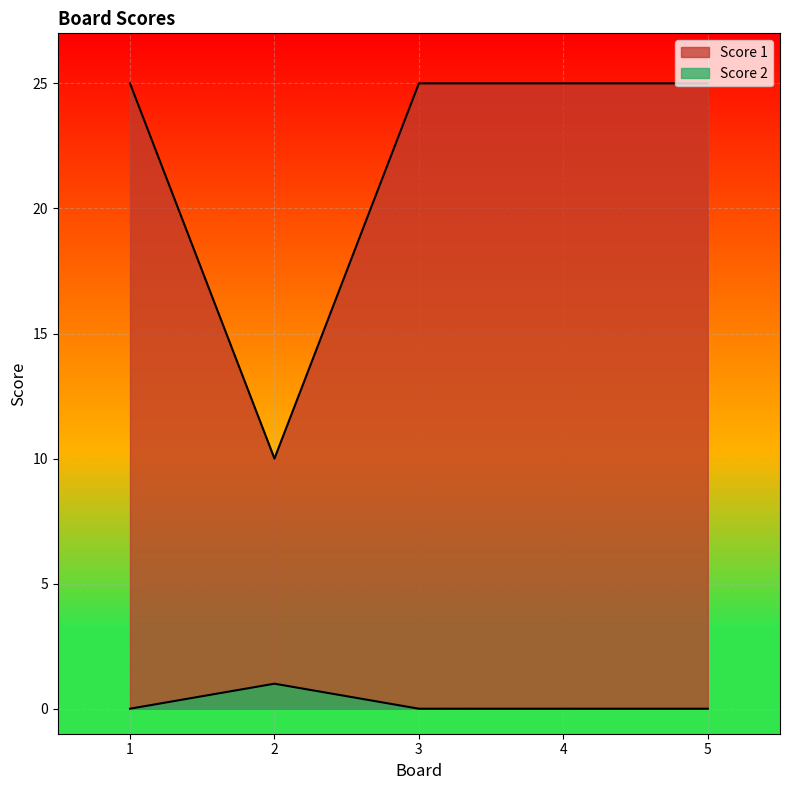

At which label does Score 2 reach its peak?

2